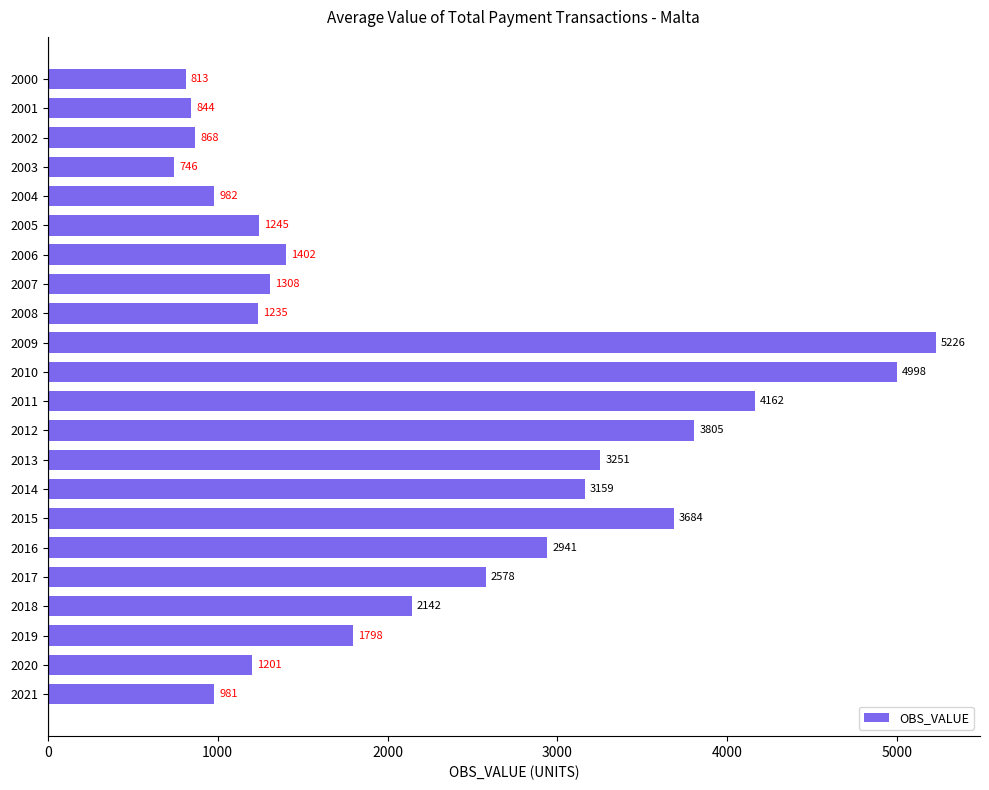

What is the value of the 7th bar from the top?

1401.6